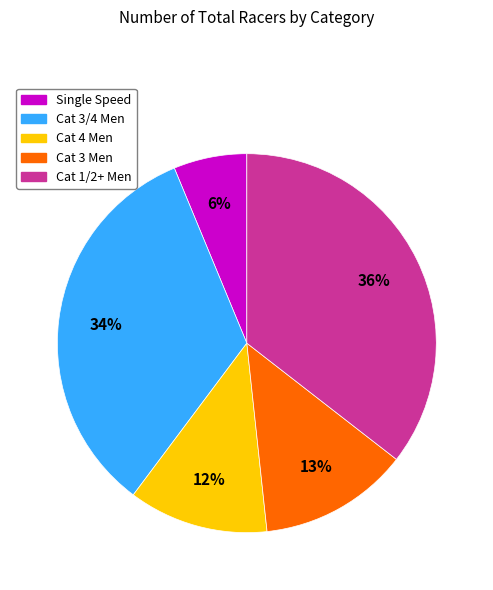

Does any single category account for the majority?

No